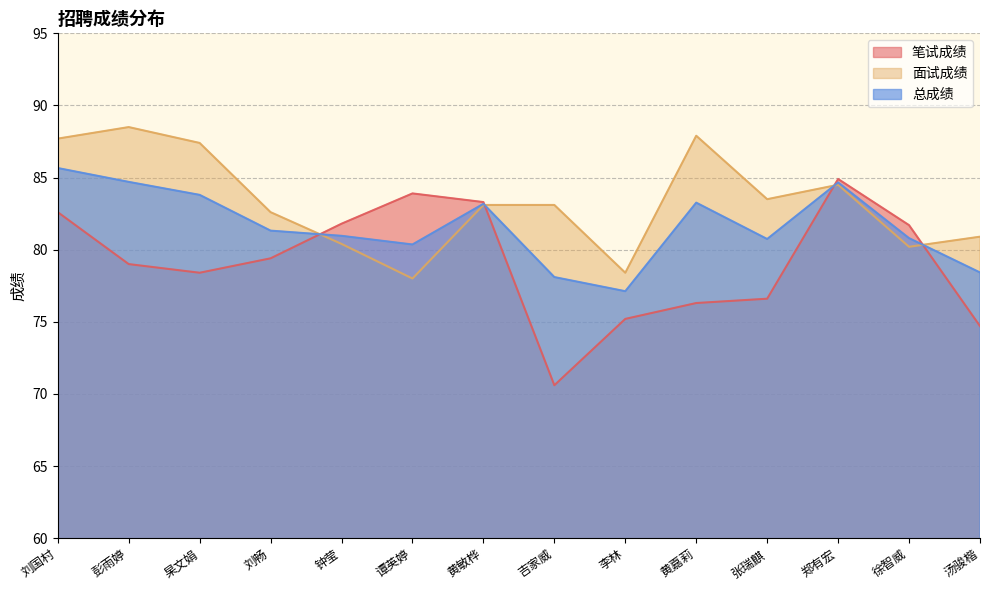

What is the spread (max minus min) of values at 彭雨婷?

9.5